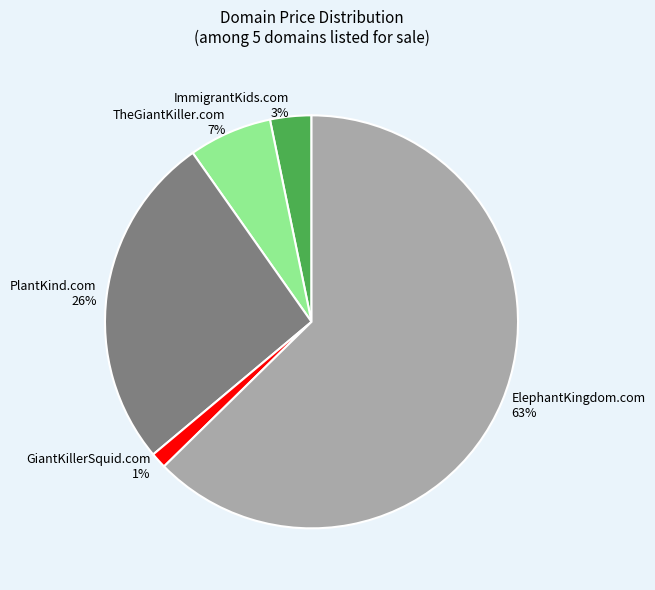

Which has a higher value, ElephantKingdom.com or ImmigrantKids.com?

ElephantKingdom.com